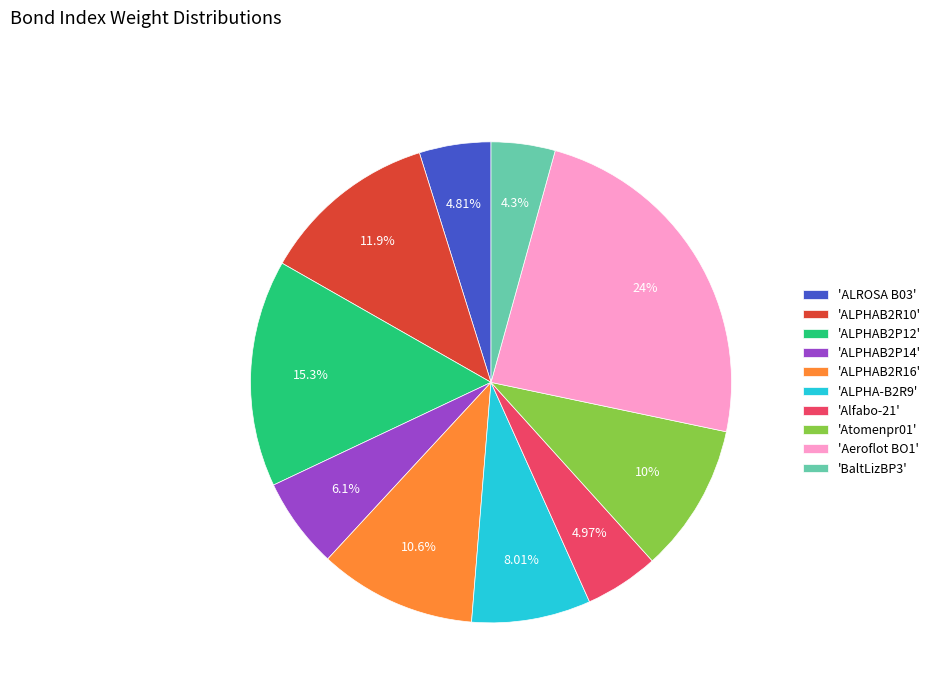

Do 'ALROSA B03' and 'ALPHAB2R10' together represent more than half of the pie?

No